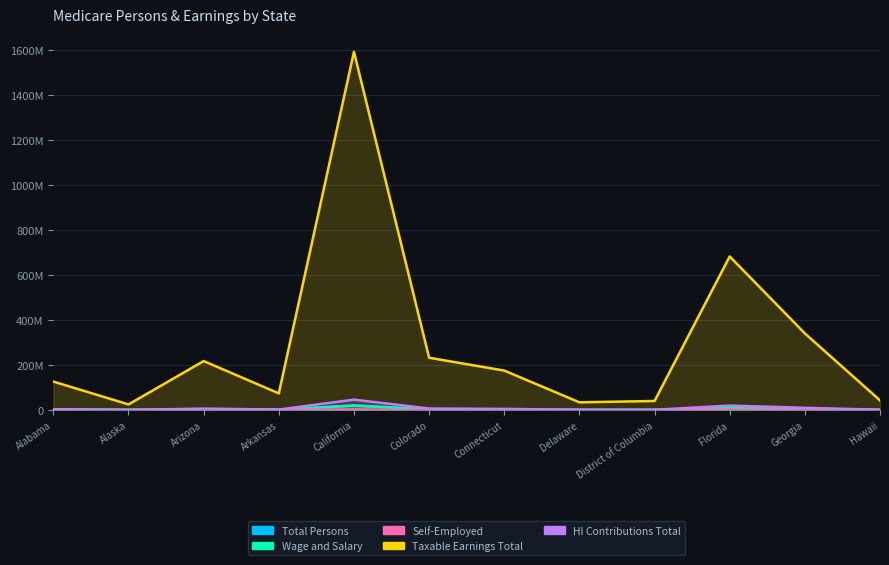

What is the approximate value of Taxable Earnings Total at Hawaii?

42967104